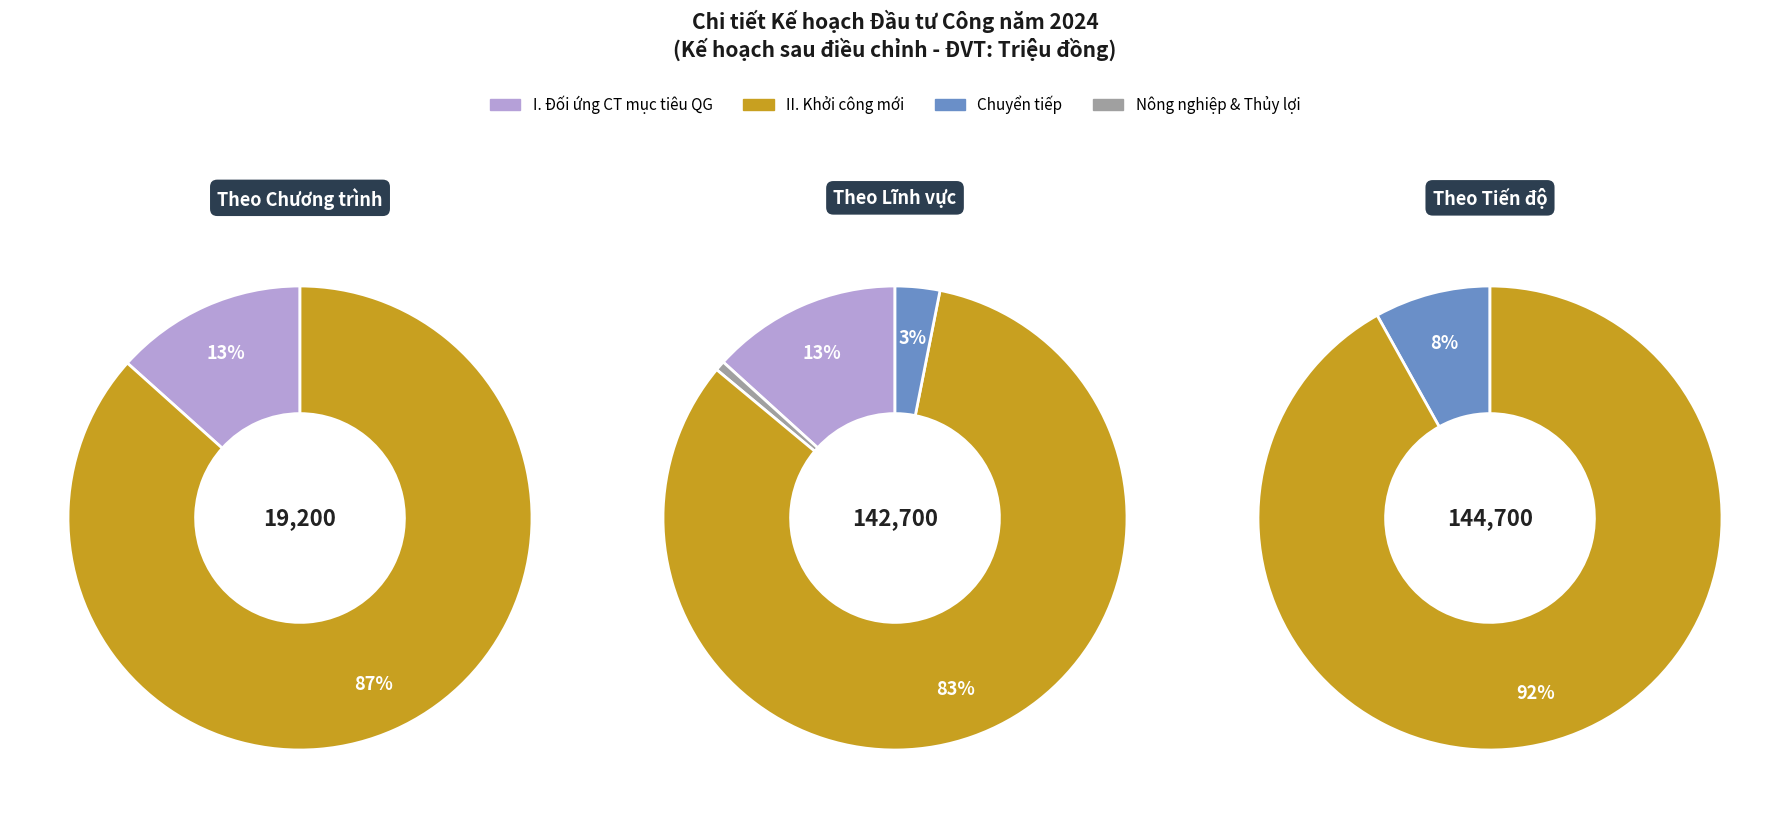

Is there a majority slice in this chart?

Yes